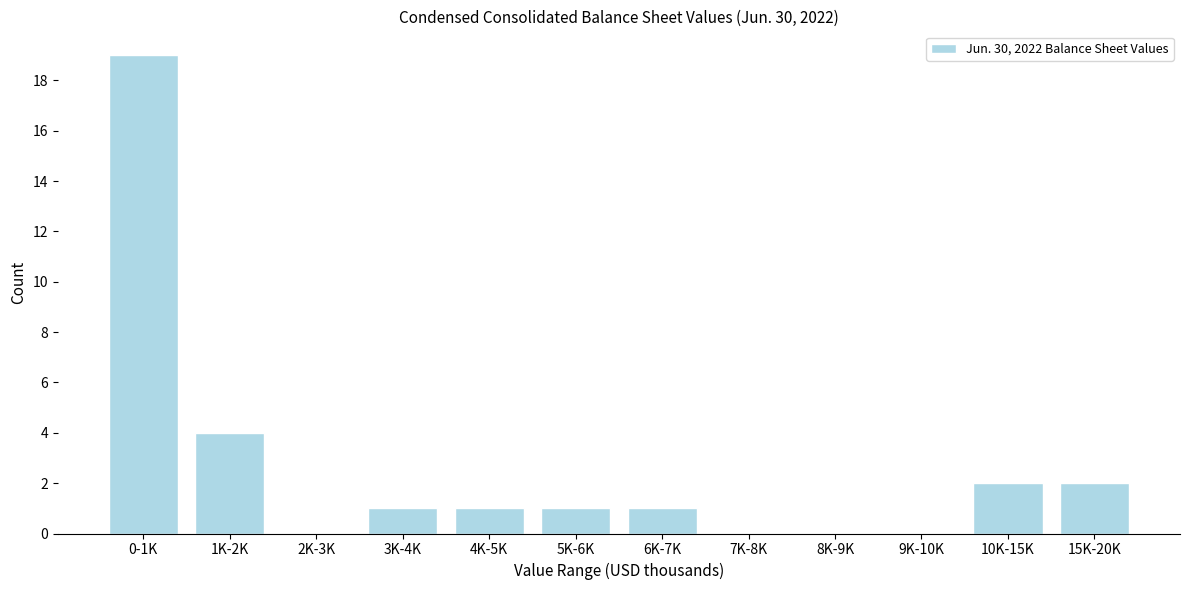

Reading left to right, transcribe all the data shown in this chart.

0-1K=19	1K-2K=4	2K-3K=0	3K-4K=1	4K-5K=1	5K-6K=1	6K-7K=1	7K-8K=0	8K-9K=0	9K-10K=0	10K-15K=2	15K-20K=2